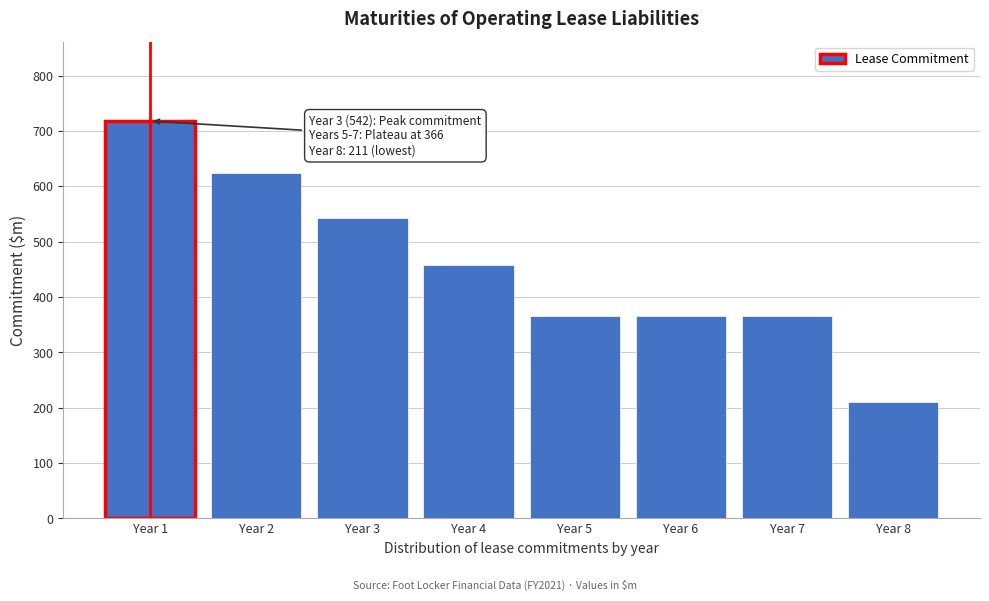

Reading left to right, transcribe all the data shown in this chart.

Year 1=718	Year 2=624	Year 3=542	Year 4=458	Year 5=366	Year 6=366	Year 7=366	Year 8=211